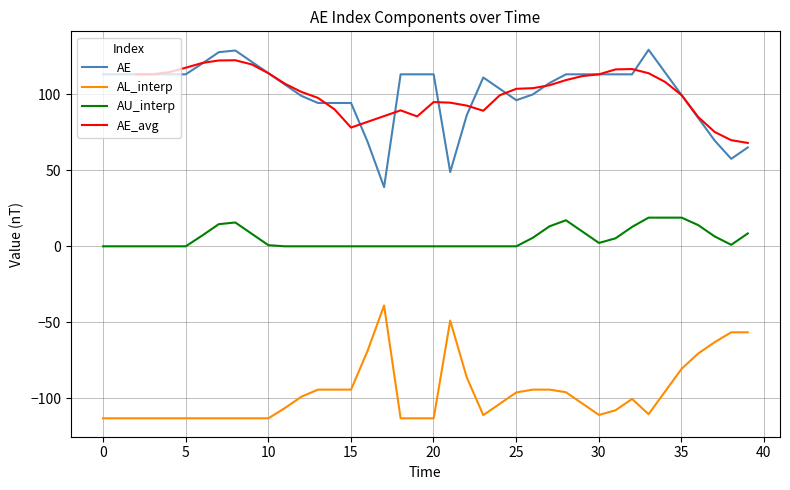

True or false: AE and AU_interp cross at least once.

False